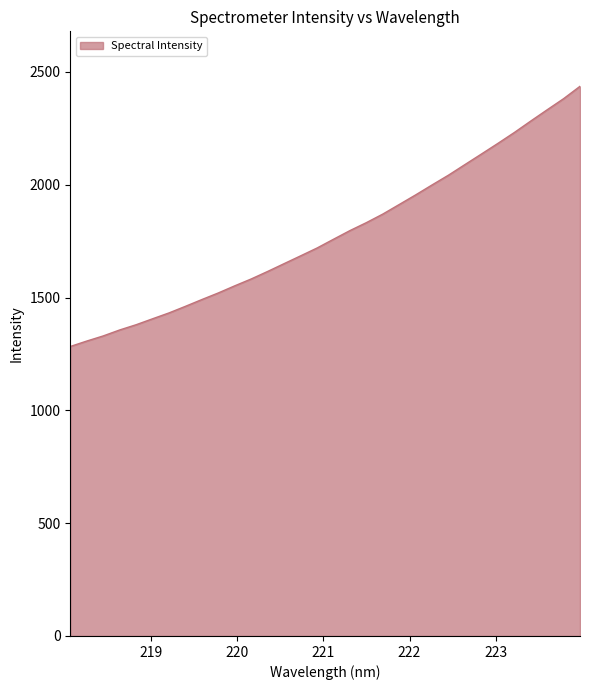

What is the difference between the maximum and minimum values?

1153.1